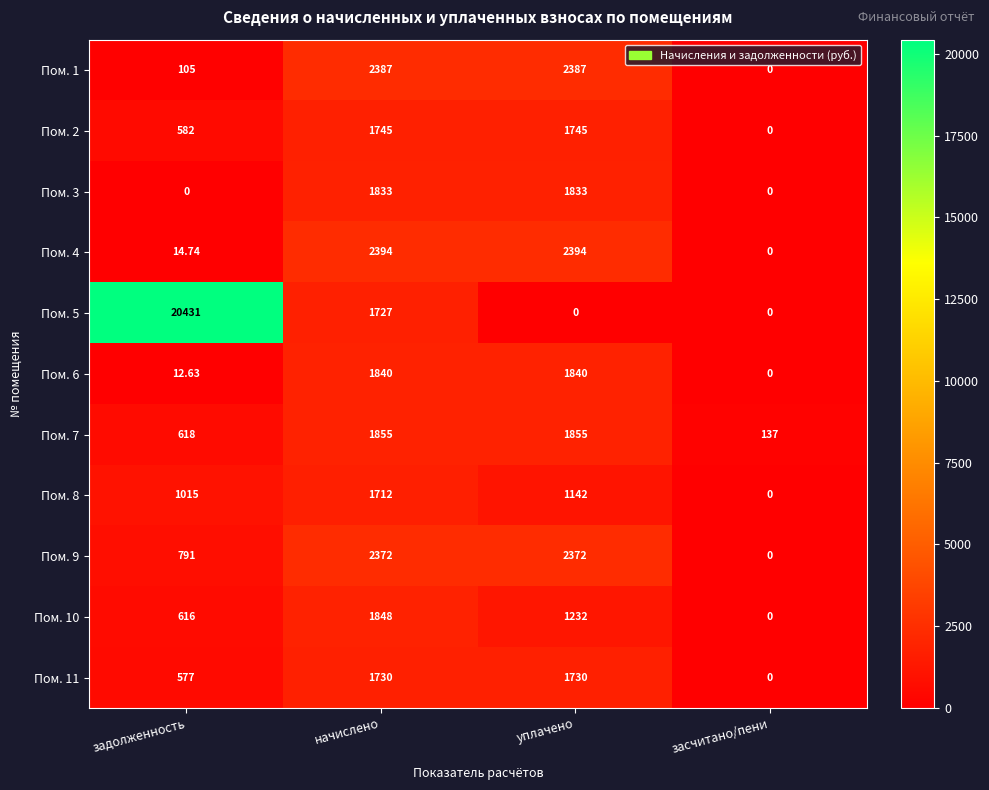

Where is Пом. 6 nearest to the value 920?

задолженность